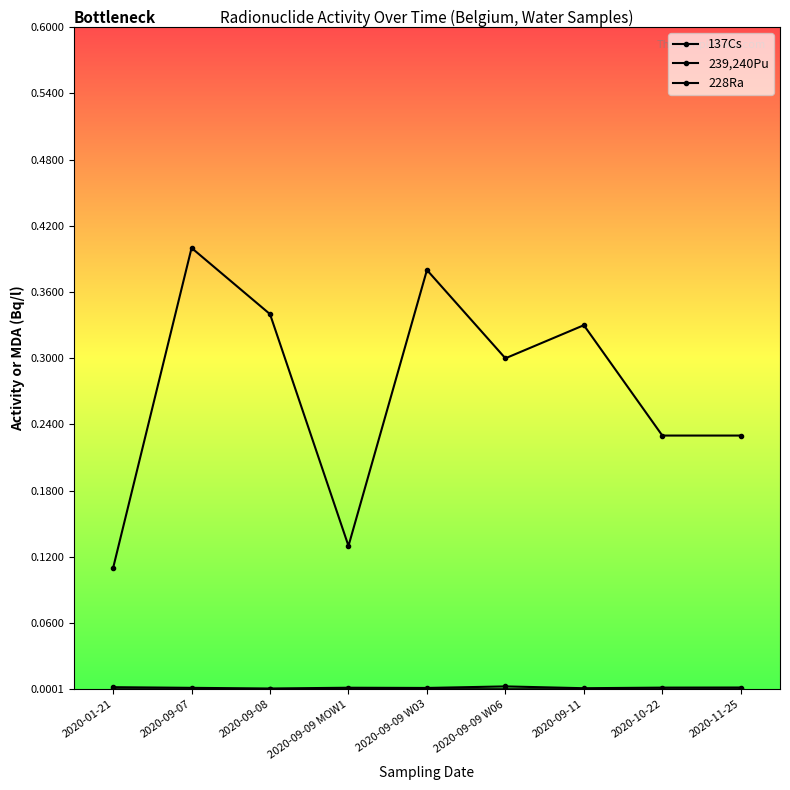

The 137Cs series shows 0.0 at 2020-09-09 MOW1. True or false?

True